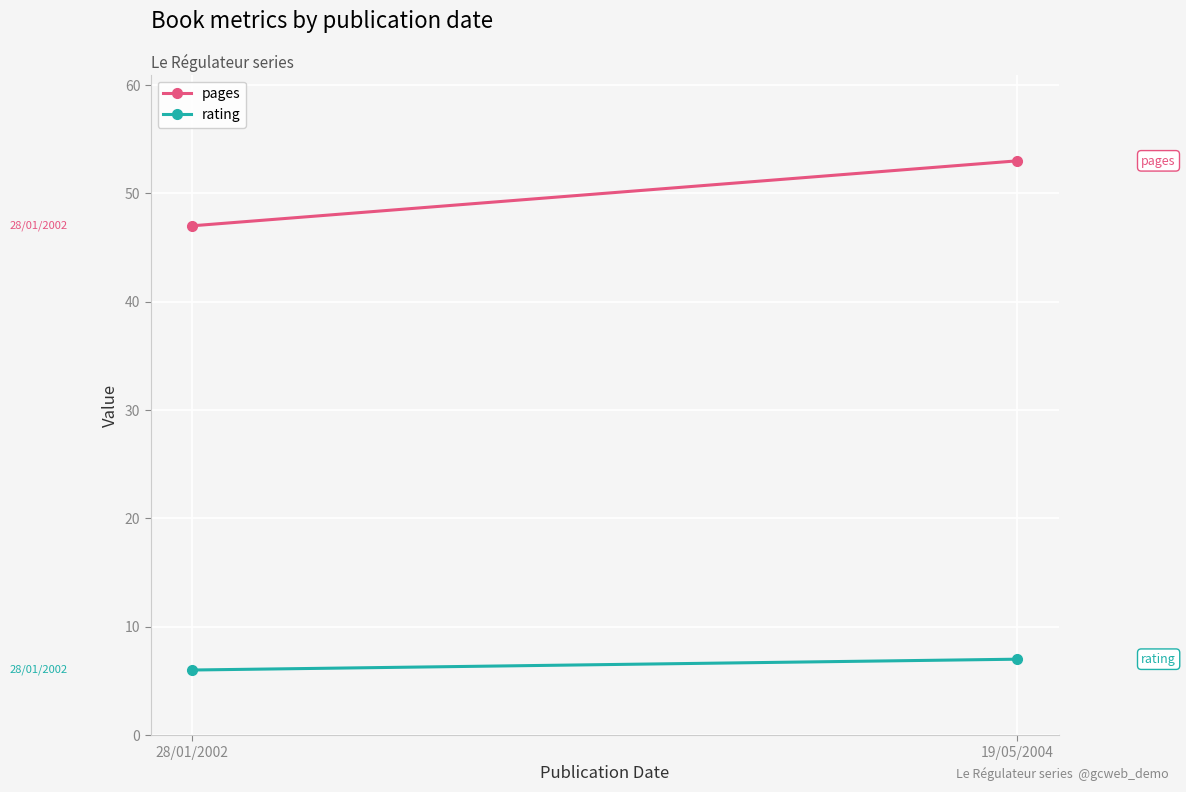

Between 28/01/2002 and 19/05/2004, which is larger?

19/05/2004